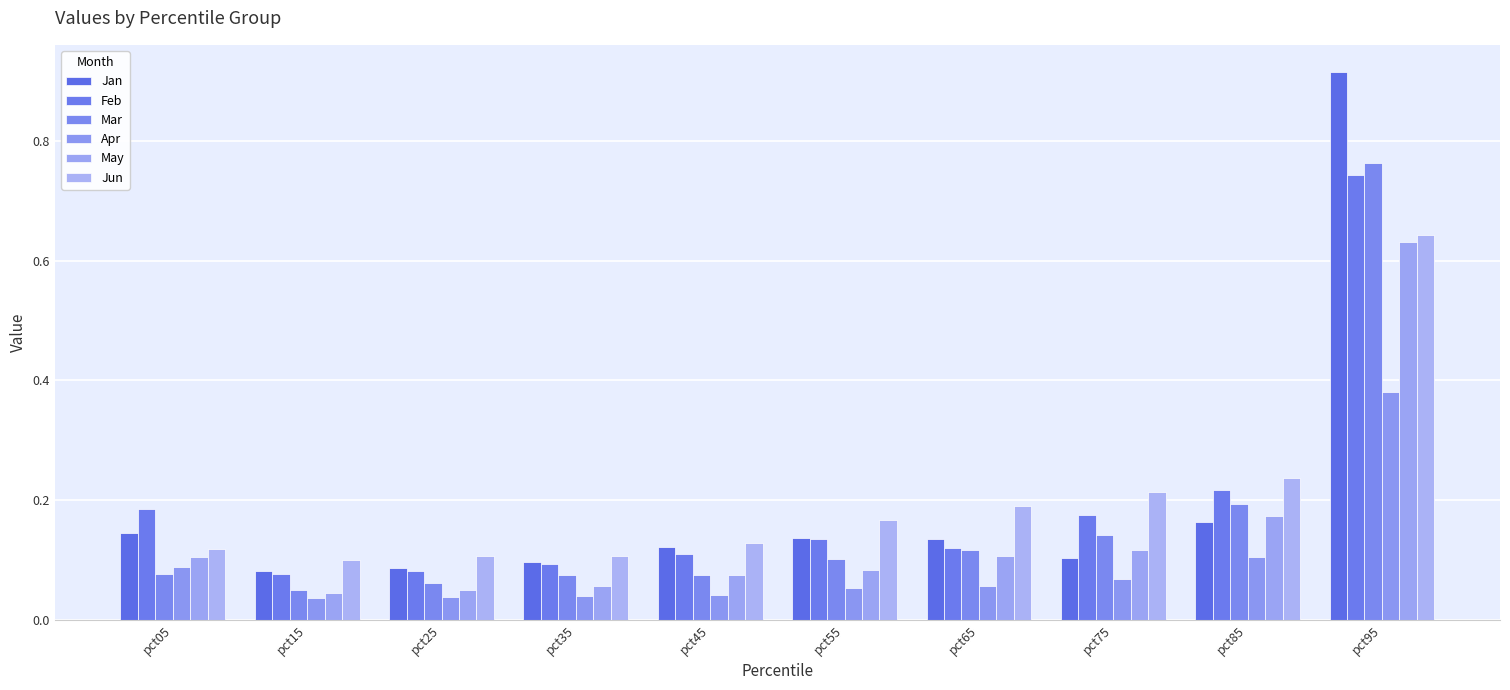

Is it true that Mar equals 0.1 at pct75?

True